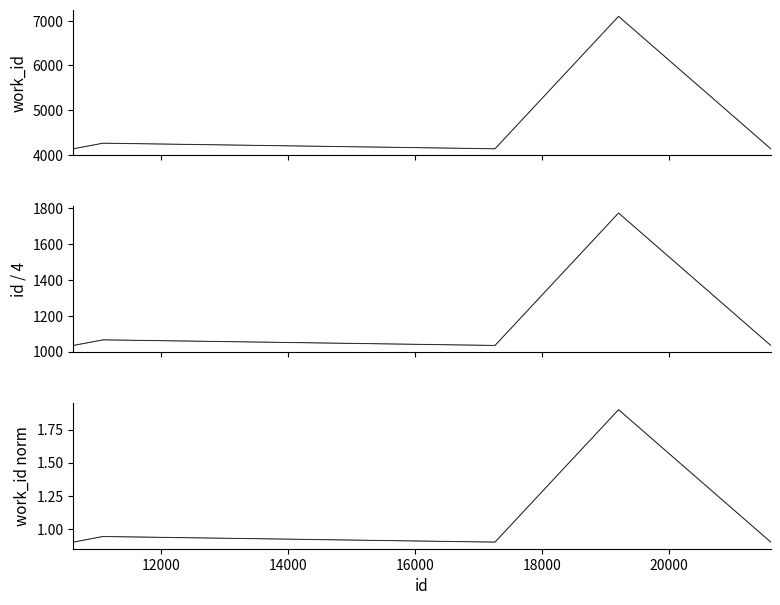

True or false: work_id (norm) and work_id (norm, dark) intersect in this chart.

False